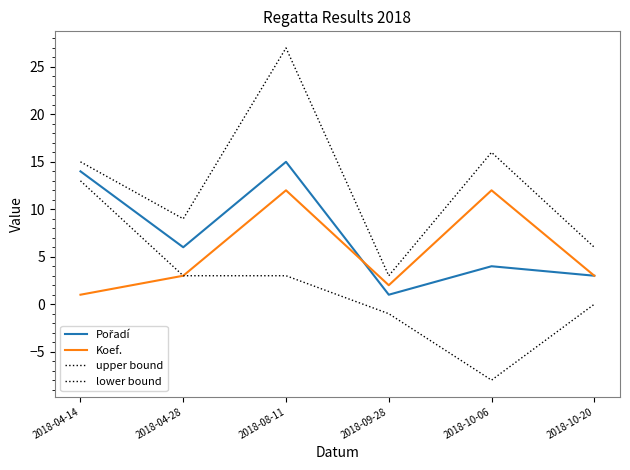

How many interior local peaks does the Pořadí series have?

2